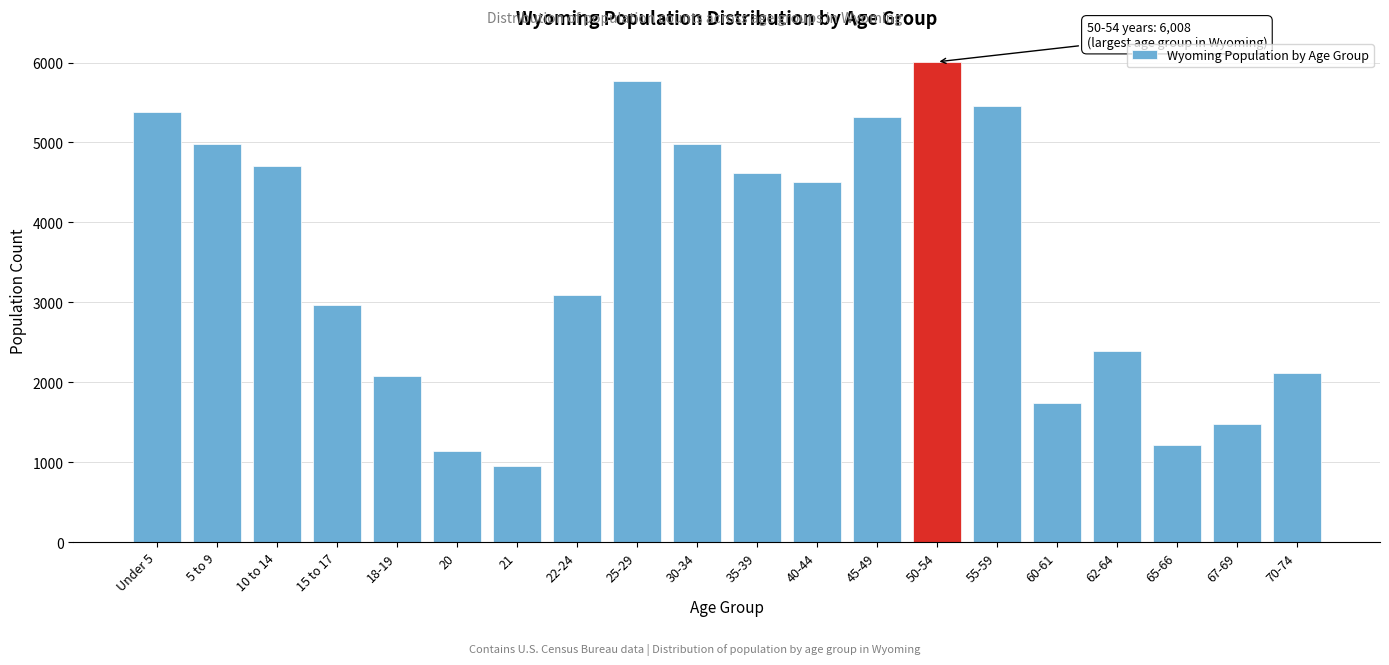

Read the value at 65-66, to the nearest 10.

1210